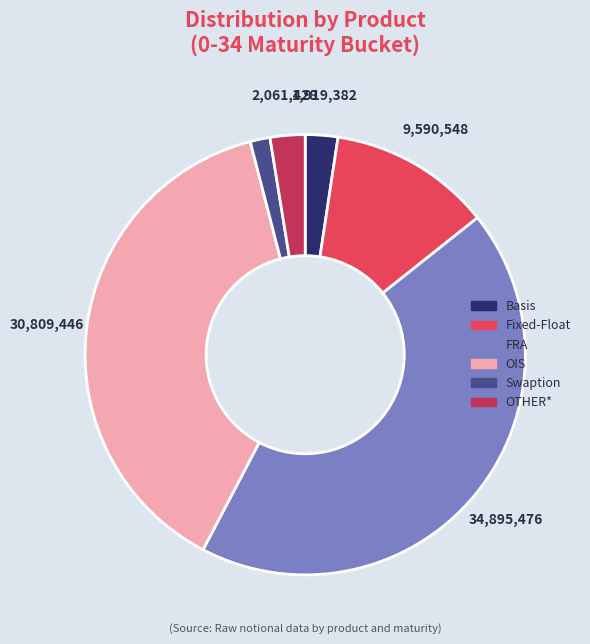

How many slices are in this pie chart?

6